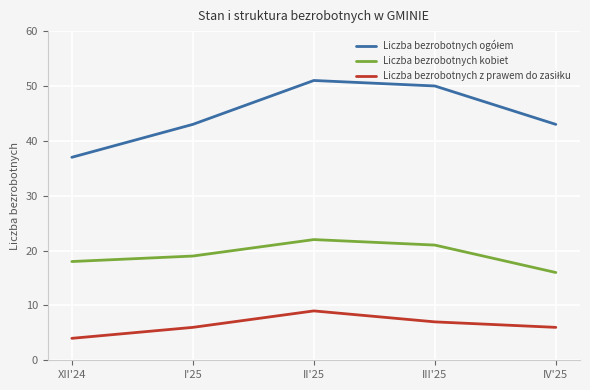

How many lines are shown in the chart?

3